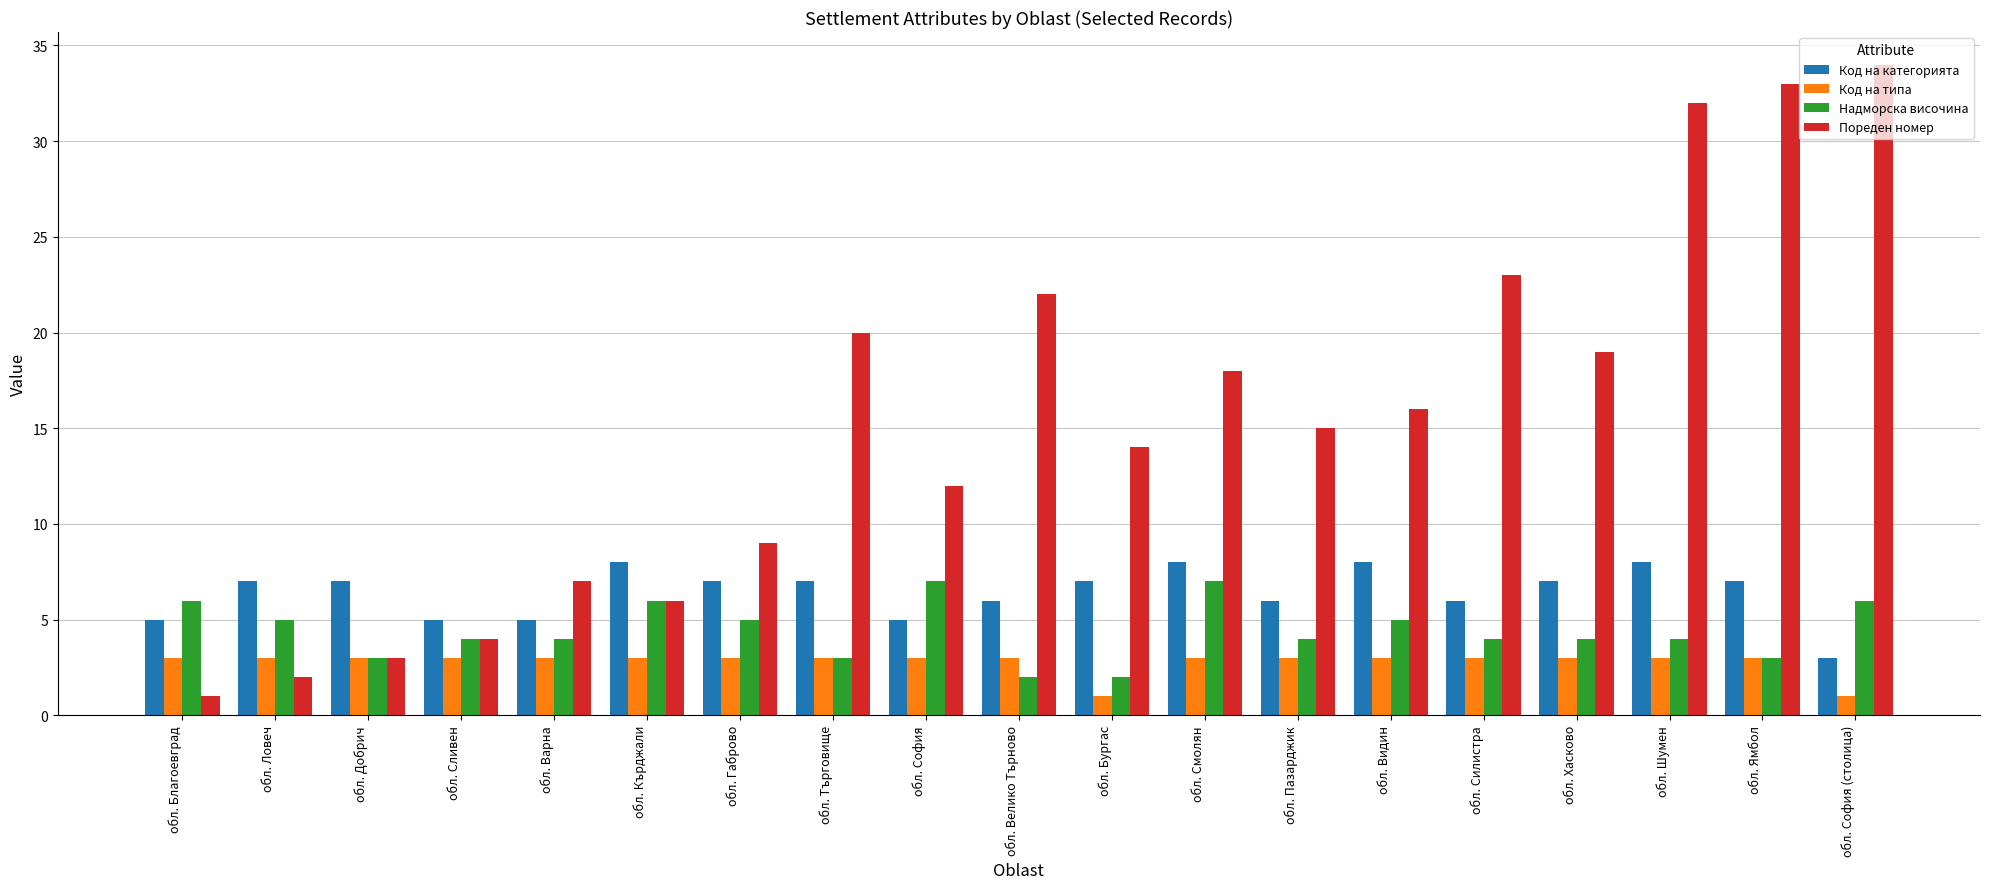

What is the total value across all series at обл. Хасково?

33